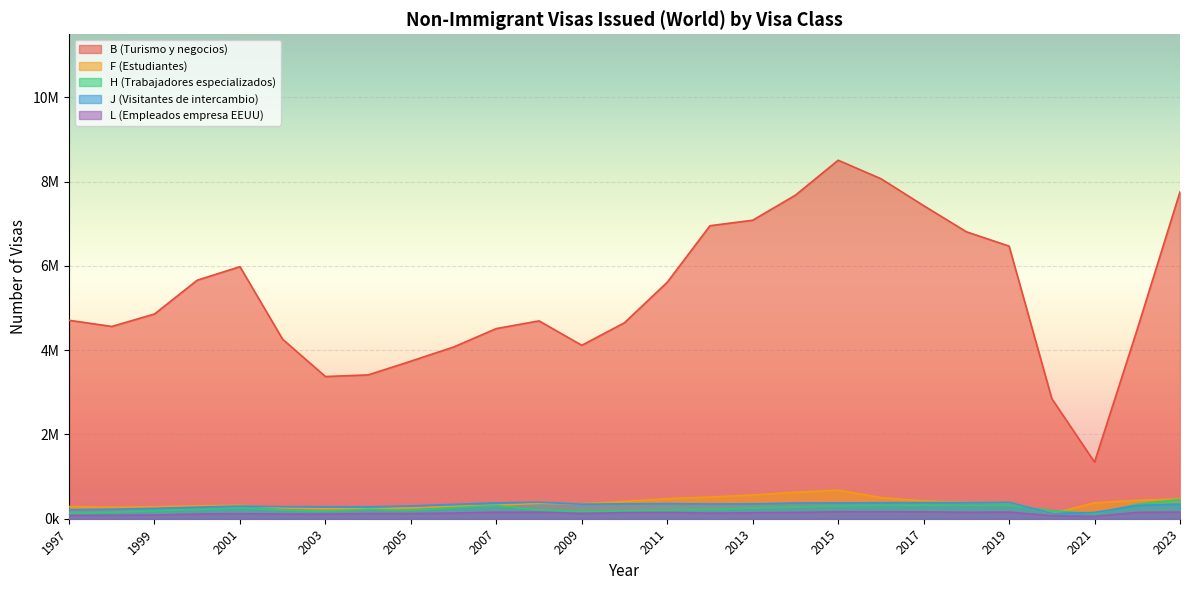

What are all the series names shown in the legend?

B (Turismo y negocios), F (Estudiantes), H (Trabajadores especializados), J (Visitantes de intercambio), L (Empleados empresa EEUU)